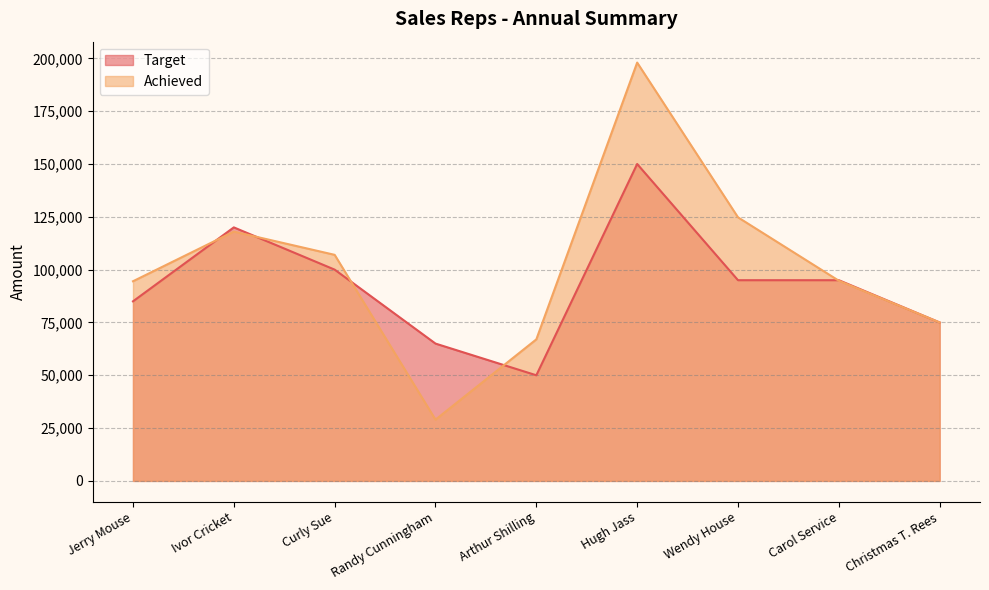

Where does the Target series first go above 95000?

Ivor Cricket